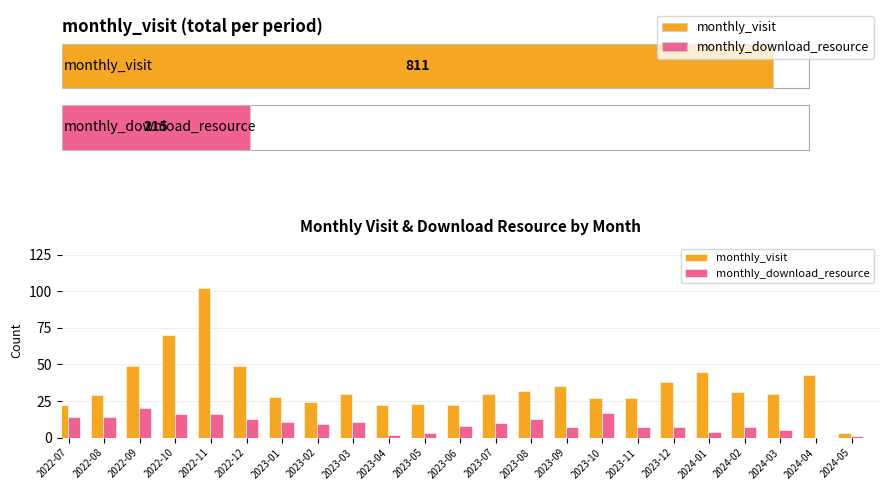

At which category is the sum across all series the highest?

2022-11